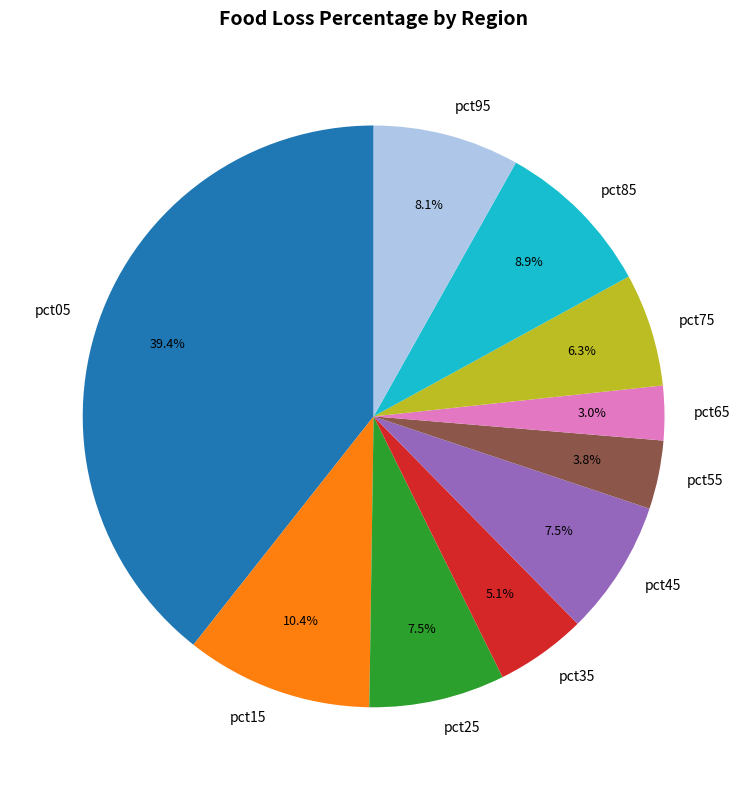

What is the largest slice in the pie chart?

pct05